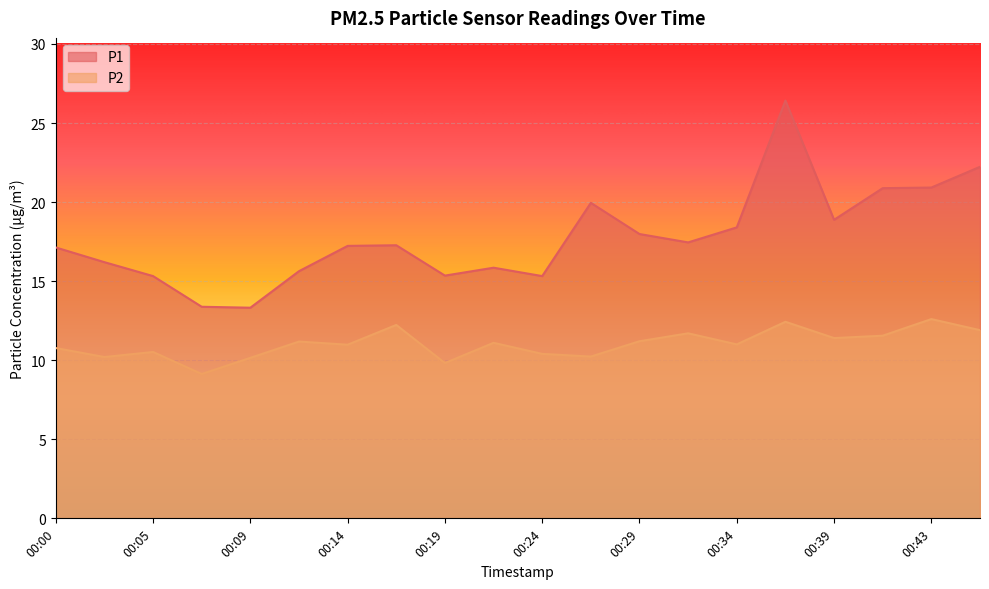

What is the average value of the P1 series?

17.8